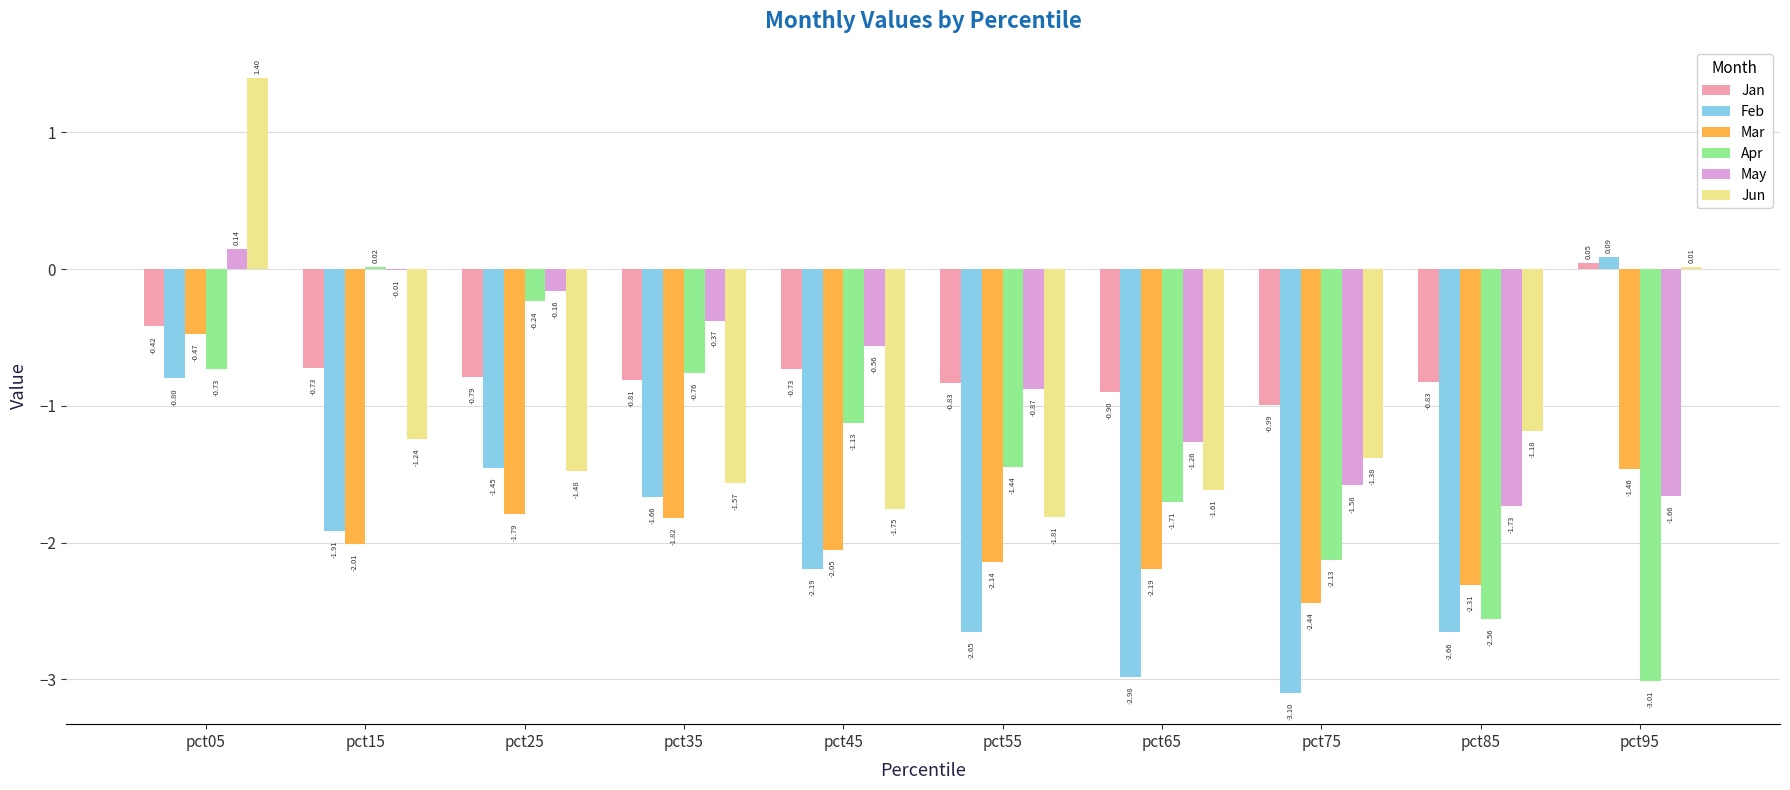

The value of Apr at pct45 is -2.0. True or false?

False